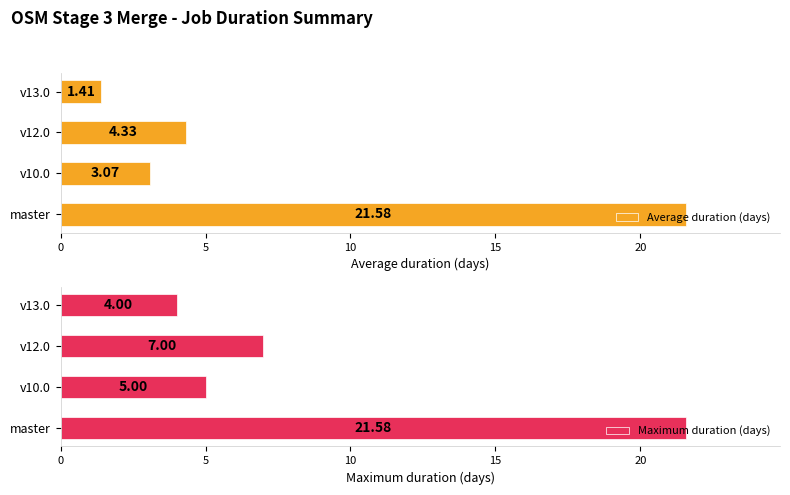

What is the difference between the maximum and minimum values in the Average duration (days) series?

20.2